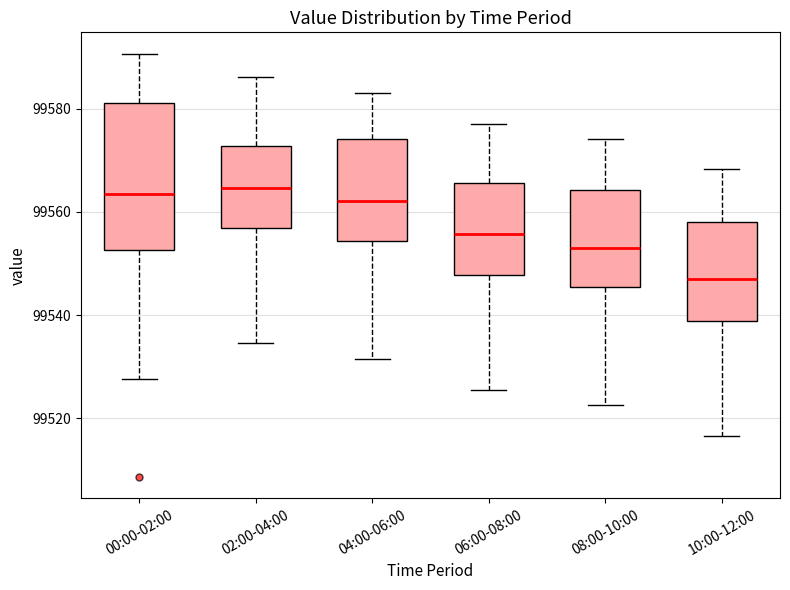

Reading left to right, transcribe this box plot: for each box, give where its median line is, the range the box spans, and where its two whiskers end, as read against the y-axis. The values are not printed on the chart, so give them approximately, as read against the axis.

00:00-02:00: median 99564, box 99552 to 99582, whiskers 99528 to 99590
02:00-04:00: median 99564, box 99556 to 99572, whiskers 99534 to 99586
04:00-06:00: median 99562, box 99554 to 99574, whiskers 99532 to 99584
06:00-08:00: median 99556, box 99548 to 99566, whiskers 99526 to 99578
08:00-10:00: median 99554, box 99546 to 99564, whiskers 99522 to 99574
10:00-12:00: median 99548, box 99538 to 99558, whiskers 99516 to 99568